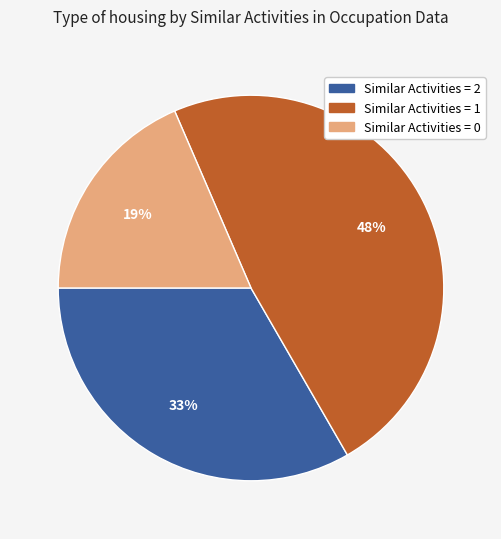

To the nearest percent, what is the average slice percentage?

33%